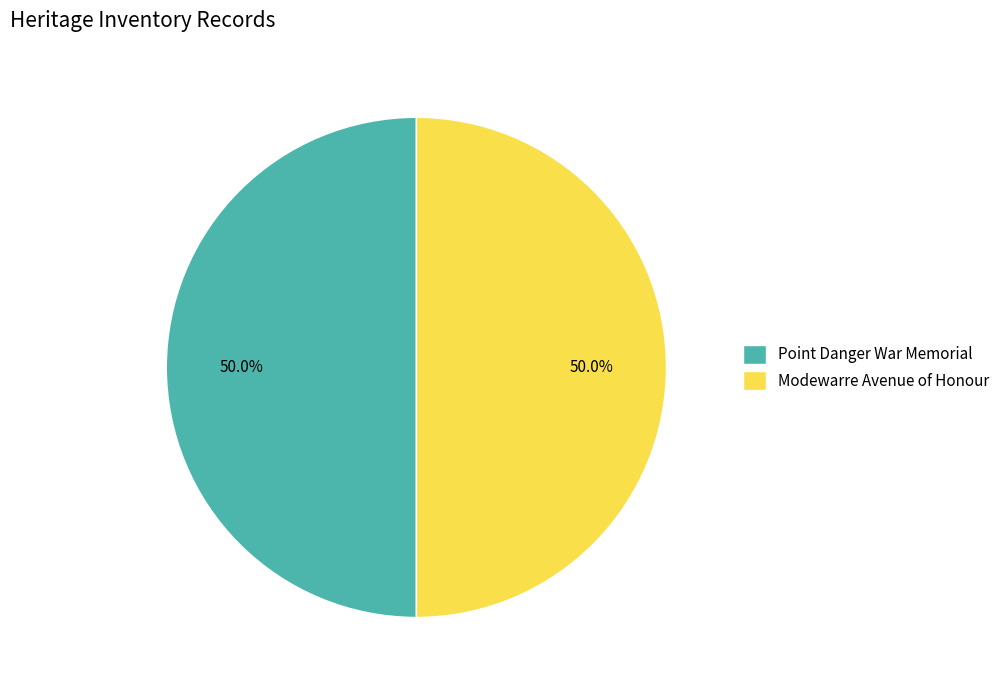

The Modewarre Avenue of Honour slice represents 44% of the pie. True or false?

False